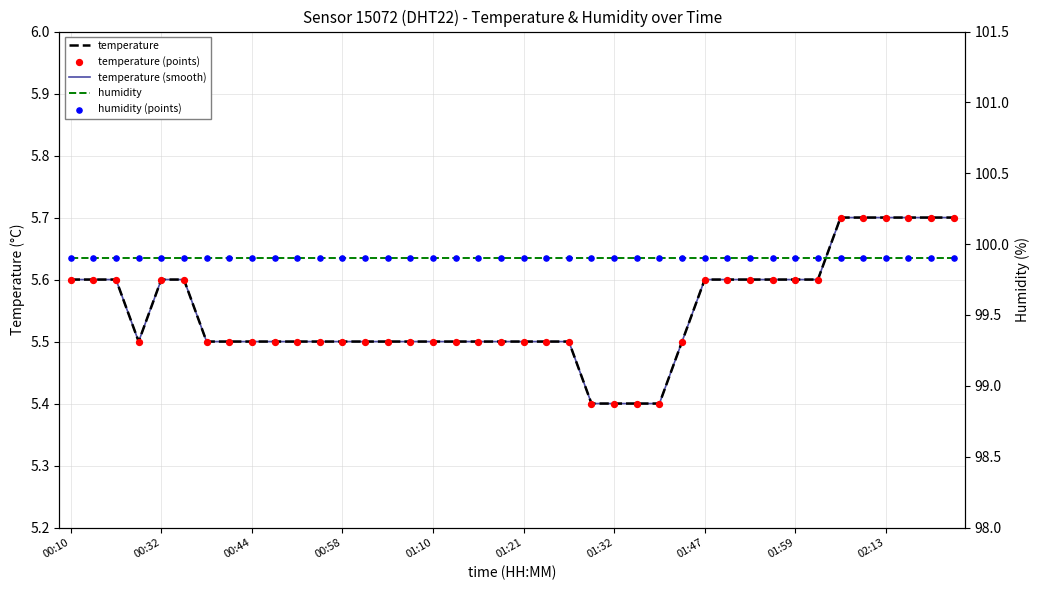

Is the value of humidity (points) at 29 greater than the value of humidity at 32?

No